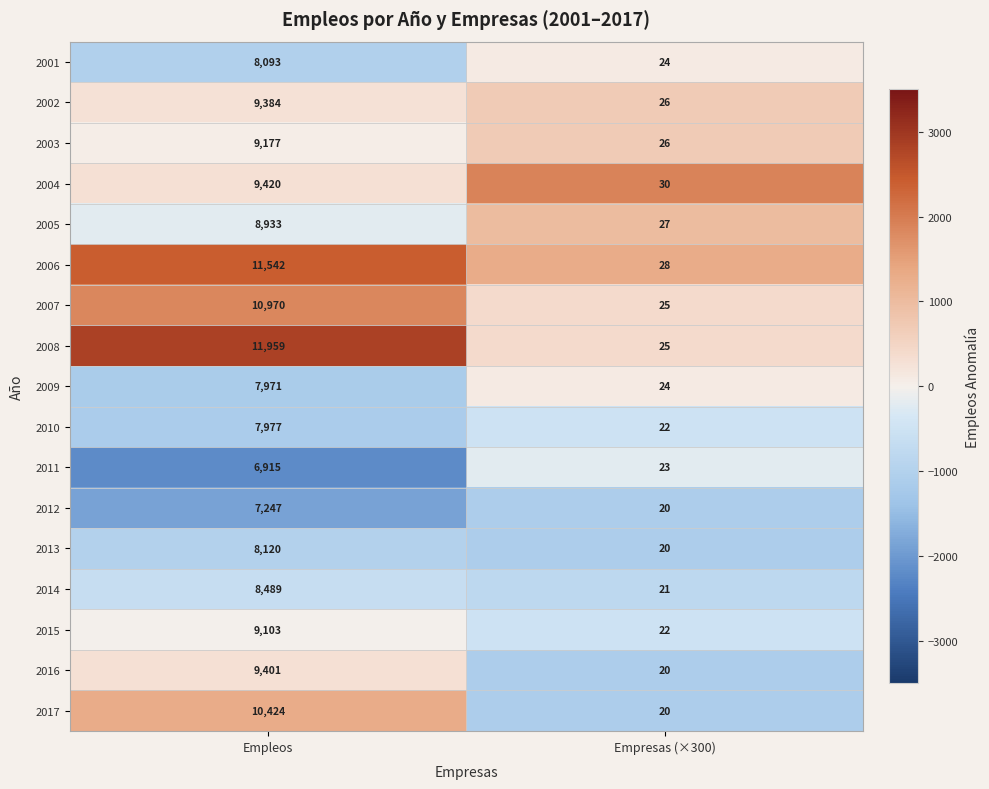

At Empleos, list the series in order from smallest to largest.

2011, 2012, 2009, 2010, 2001, 2013, 2014, 2005, 2015, 2003, 2002, 2016, 2004, 2017, 2007, 2006, 2008